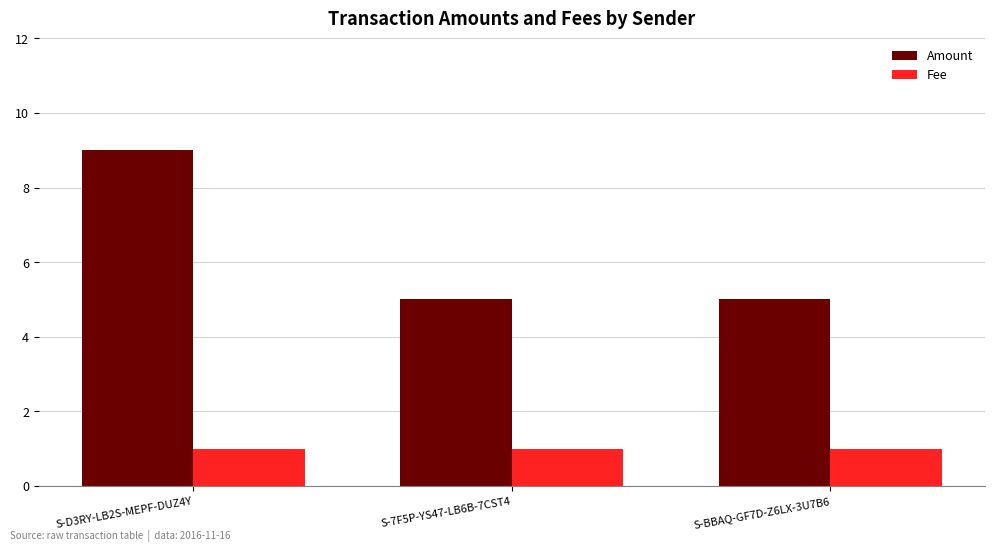

List the series in order of their peak value, lowest first.

Fee, Amount